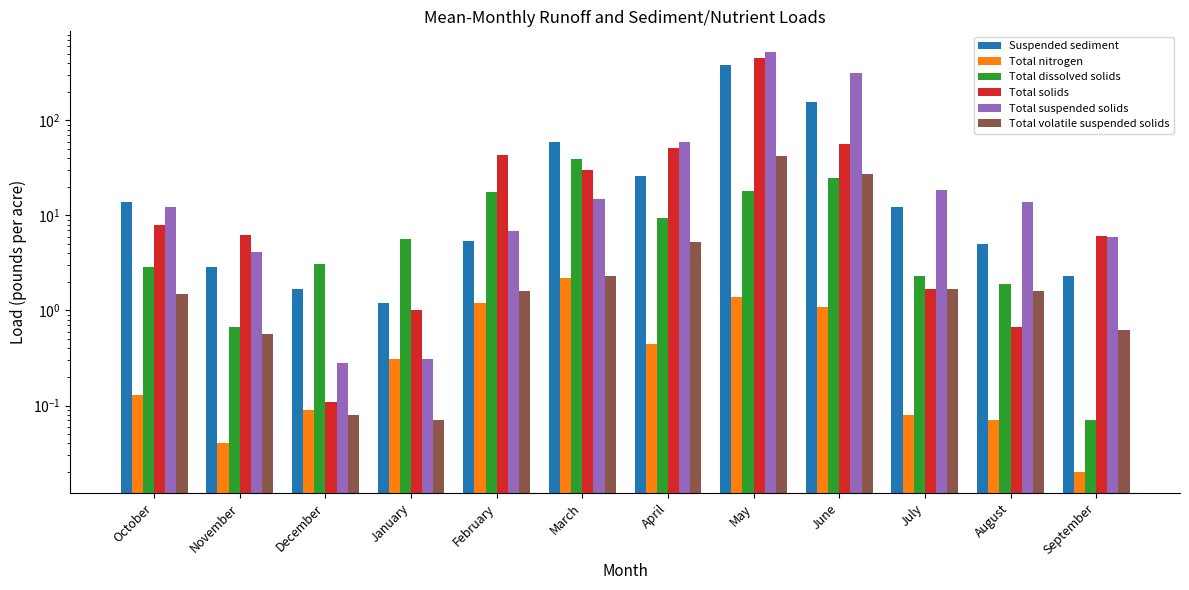

What is the spread (max minus min) of values at August?

13.7